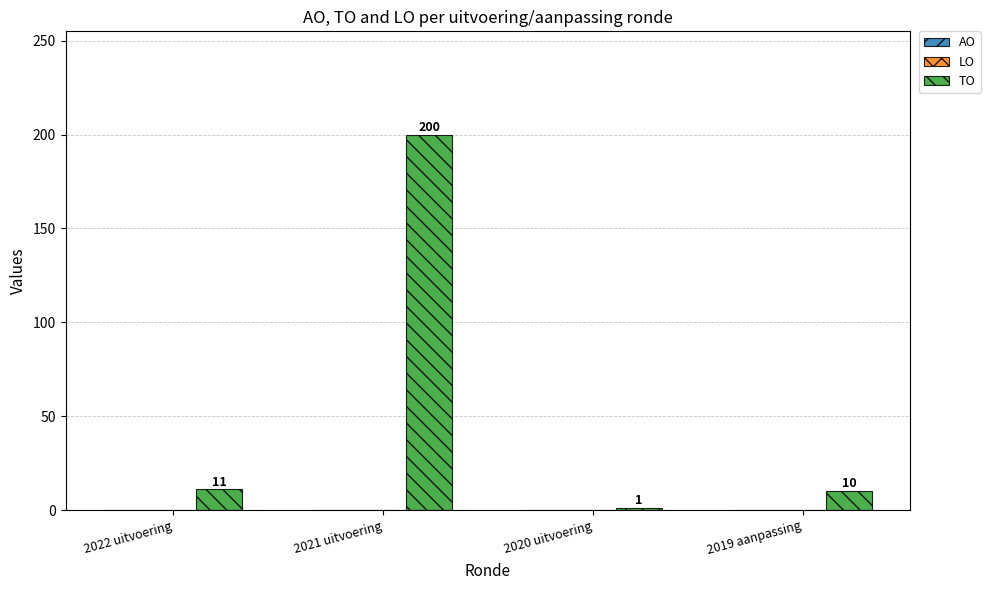

True or false: the data shows 118 at 2021 uitvoering.

False